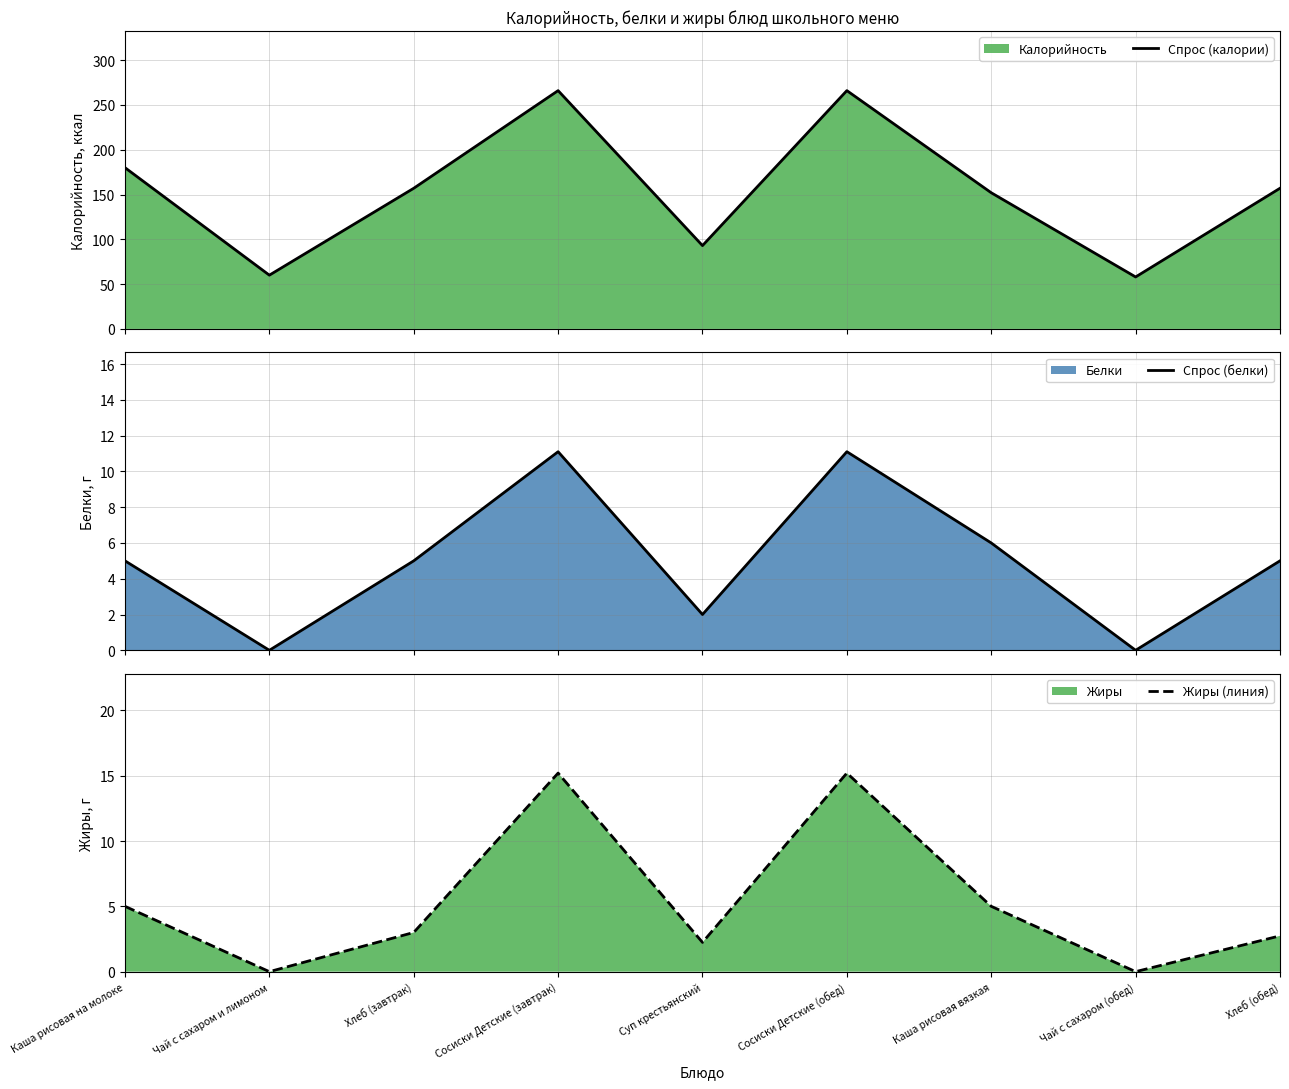

Between Каша рисовая на молоке and Хлеб (завтрак), which is larger?

Каша рисовая на молоке